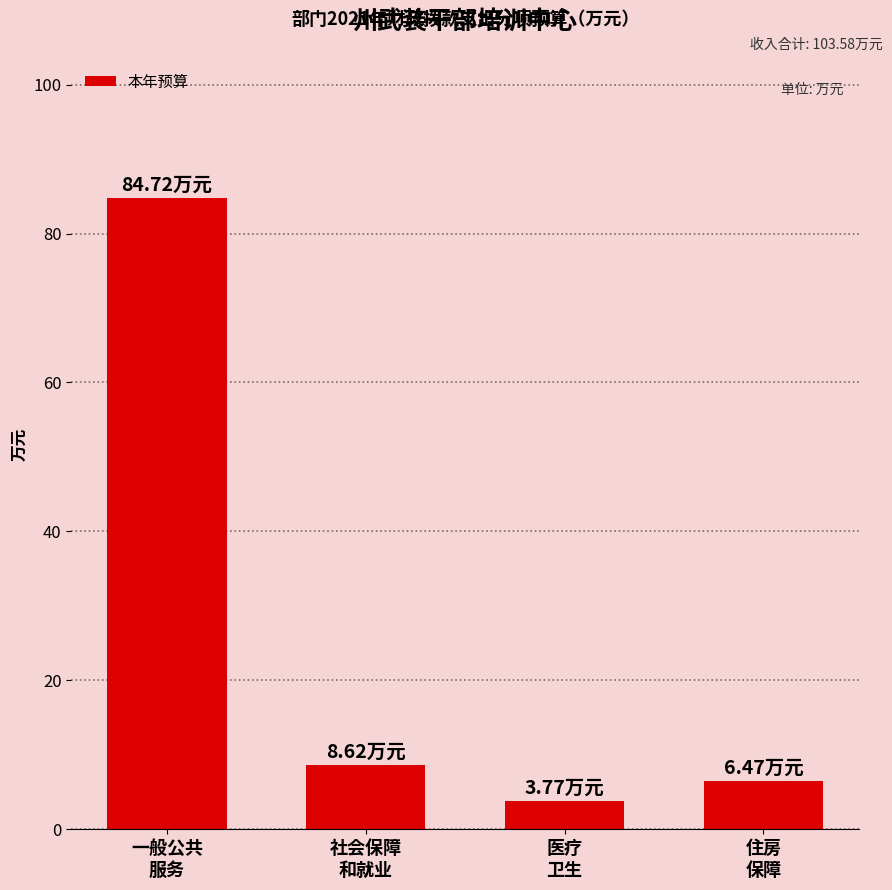

What is the approximate value at 社会保障
和就业?

8.6